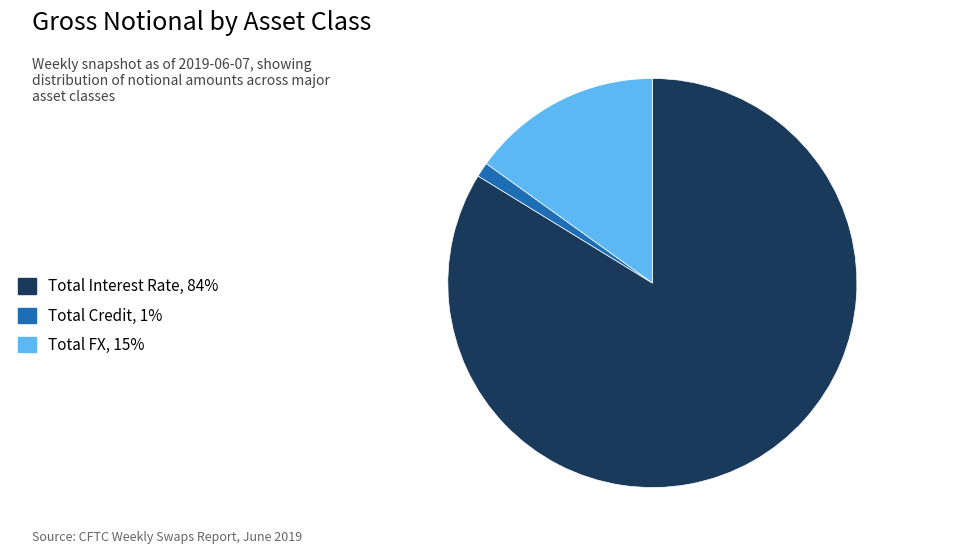

True or false: Total Credit, 1% accounts for 1% of the total.

True